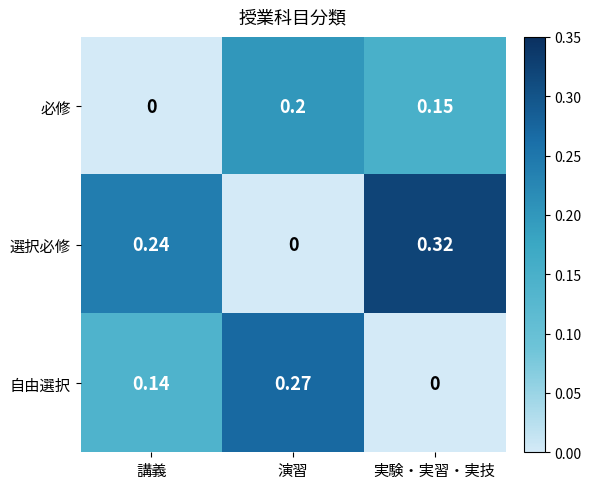

Rank the categories by 選択必修 value from highest to lowest.

実験・実習・実技, 講義, 演習